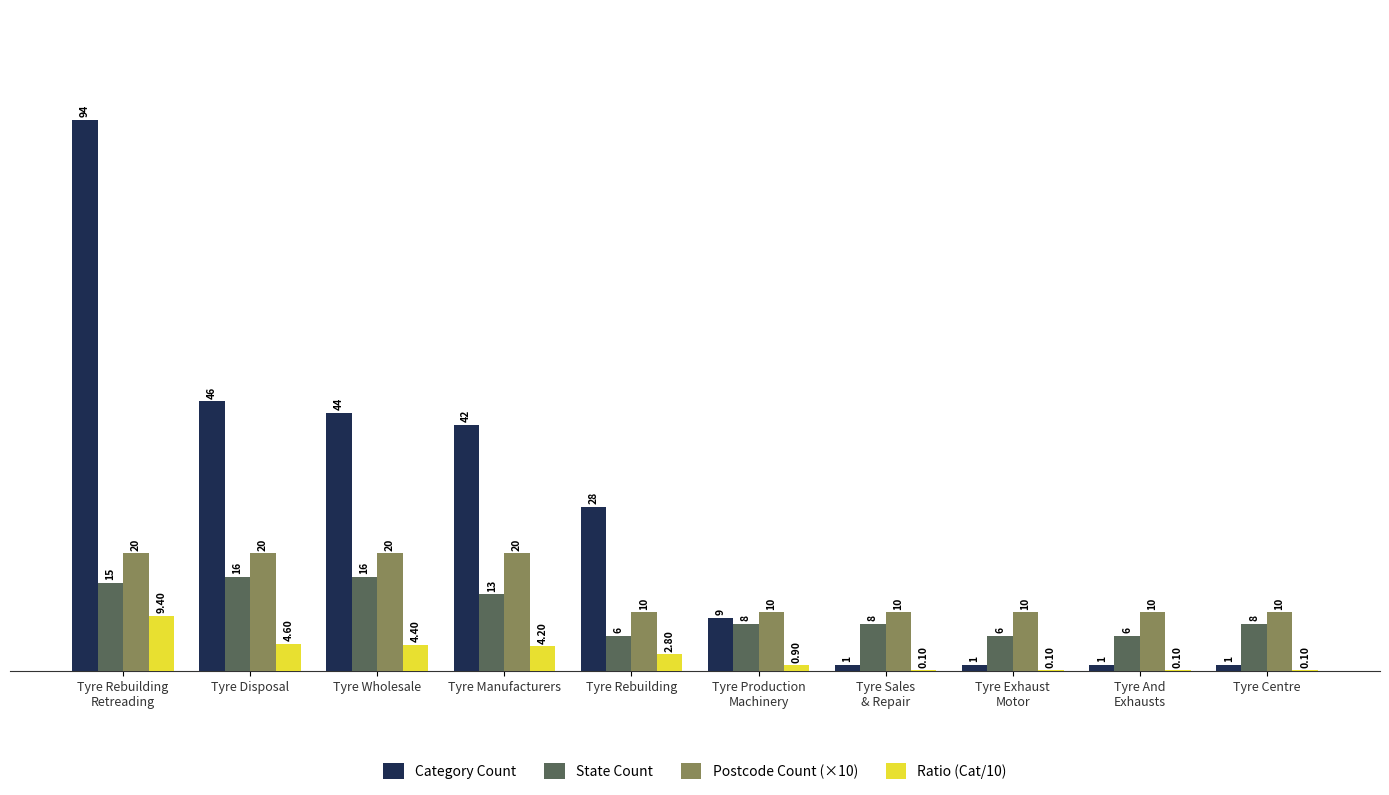

Is the value of State Count at Tyre Disposal greater than the value of Category Count at Tyre Manufacturers?

No